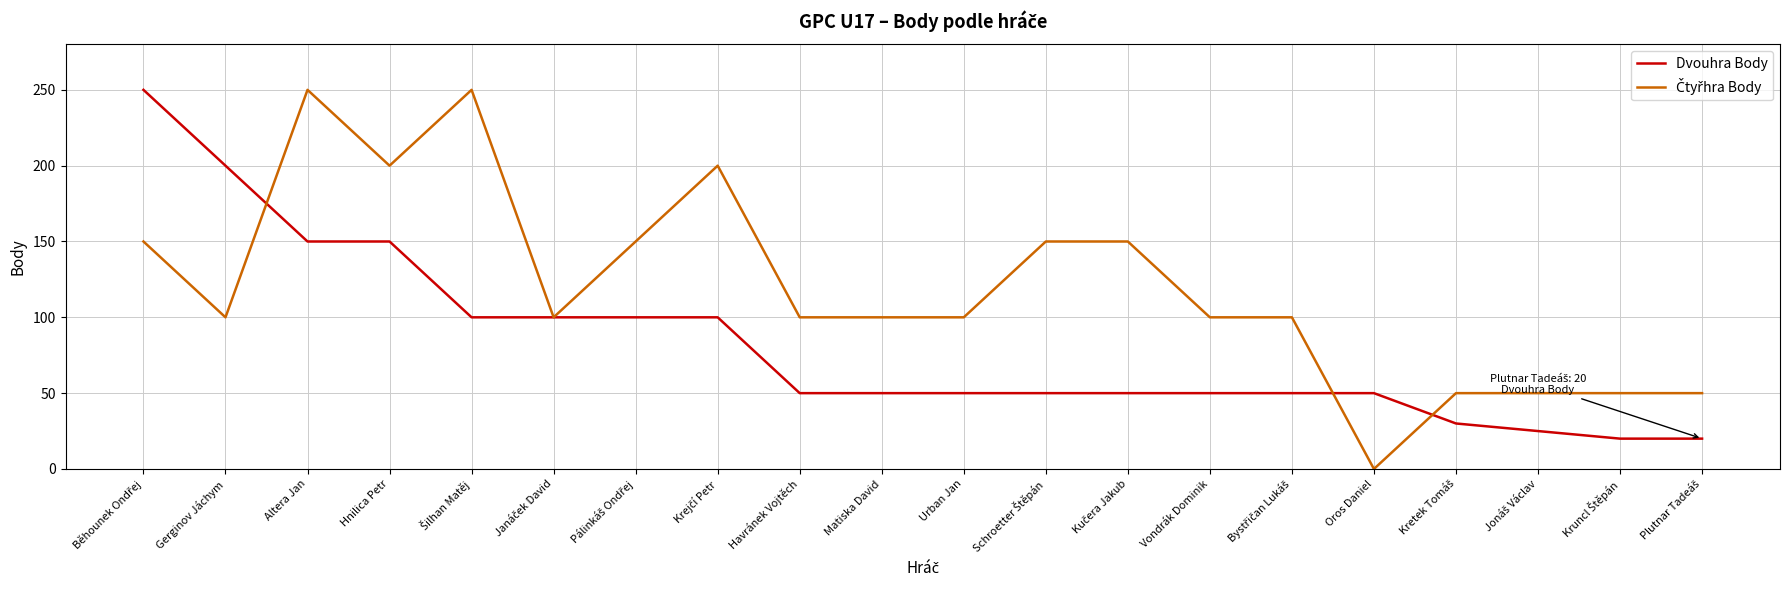

True or false: Dvouhra Body has a value of 150 at Hnilica Petr.

True